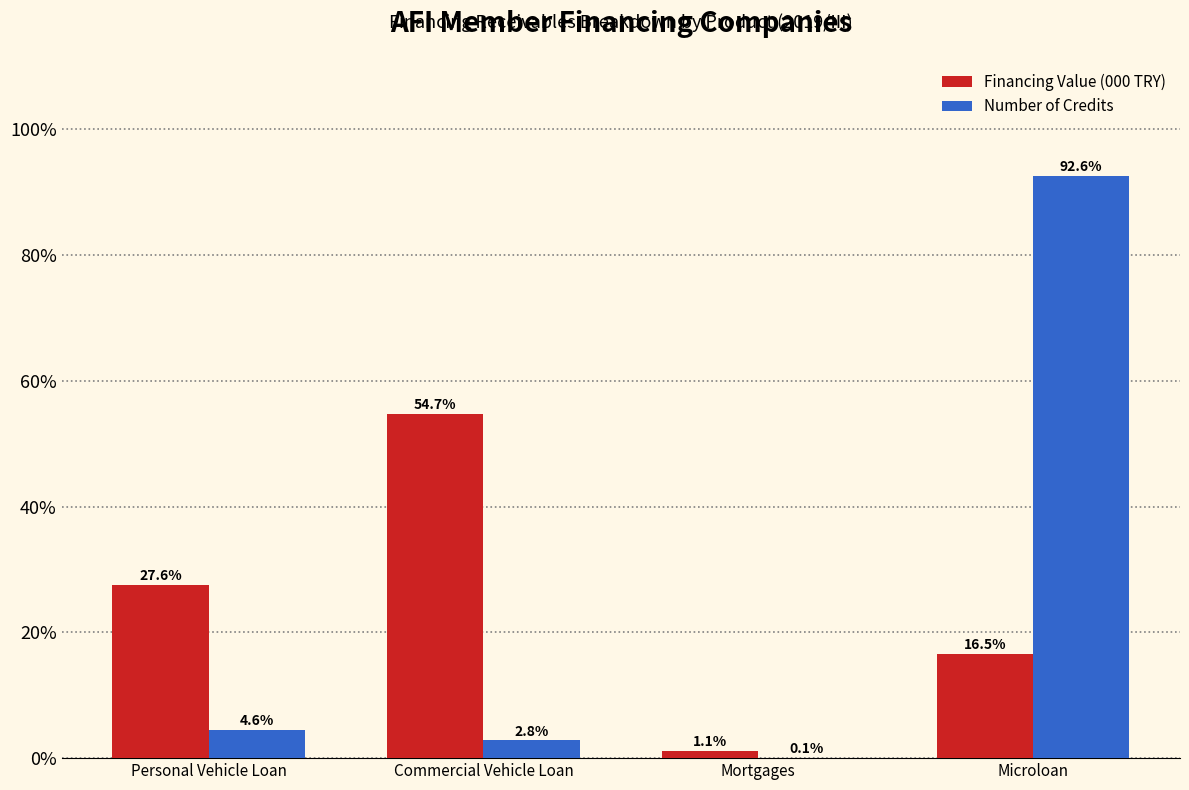

Reading left to right, what are all the values shown in this chart?

Financing Value (000 TRY): Personal Vehicle Loan=27.6	Commercial Vehicle Loan=54.7	Mortgages=1.1	Microloan=16.5
Number of Credits: Personal Vehicle Loan=4.6	Commercial Vehicle Loan=2.8	Mortgages=0.1	Microloan=92.6